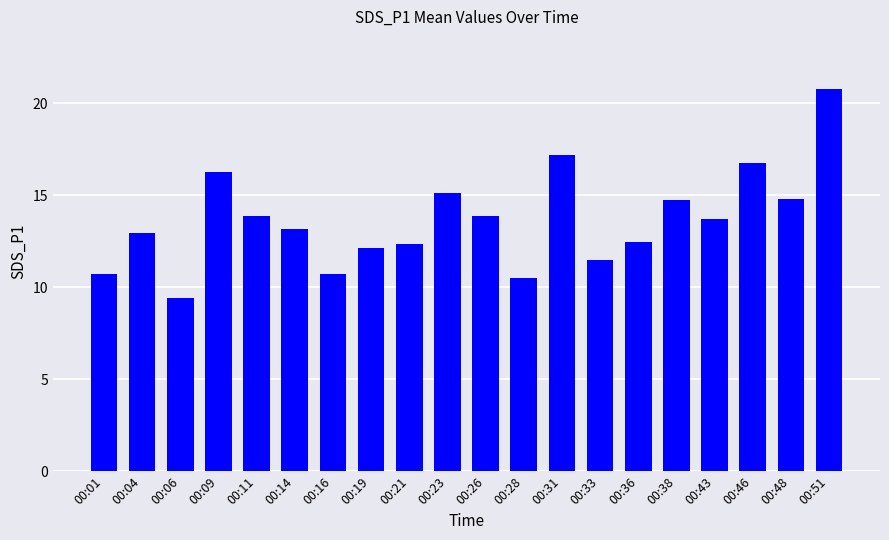

How many bars are there in total?

20